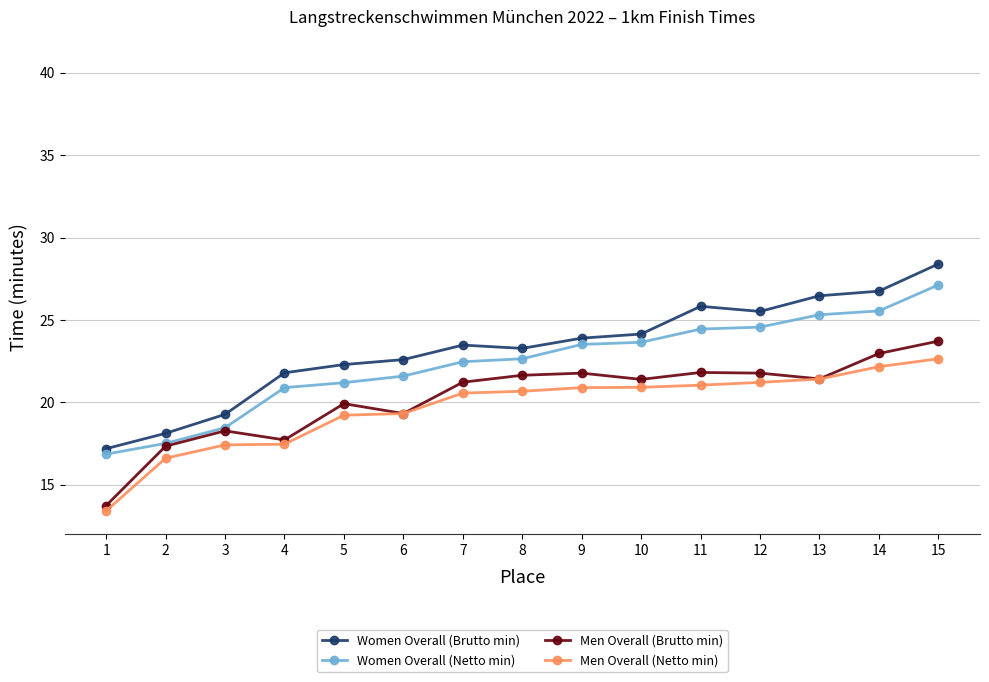

The Men Overall (Brutto min) series shows 21.6 at 8. True or false?

True